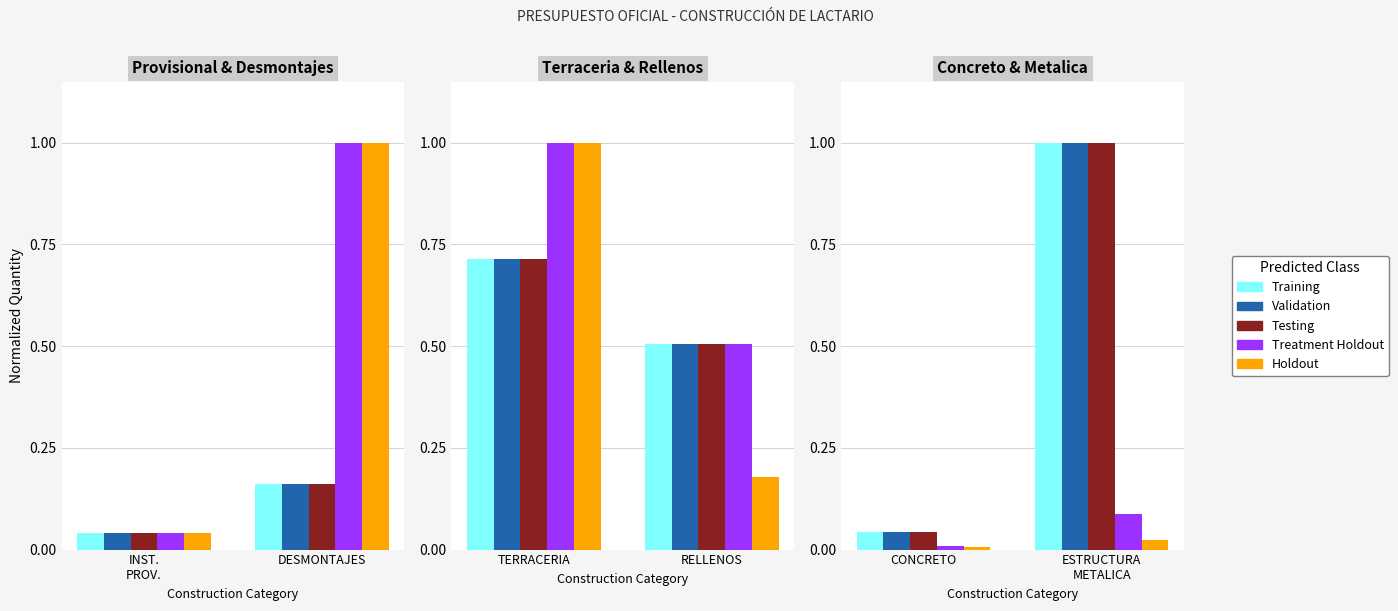

Which has a higher value, ESTRUCTURA METALICA or CONCRETO?

ESTRUCTURA METALICA